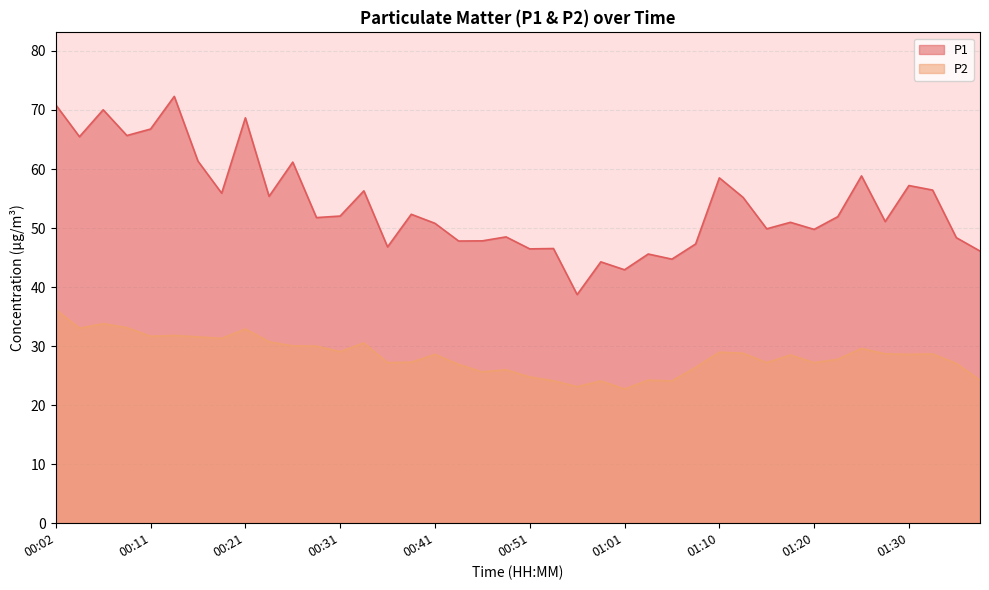

True or false: P2 has a value of 17.5 at 00:16.

False